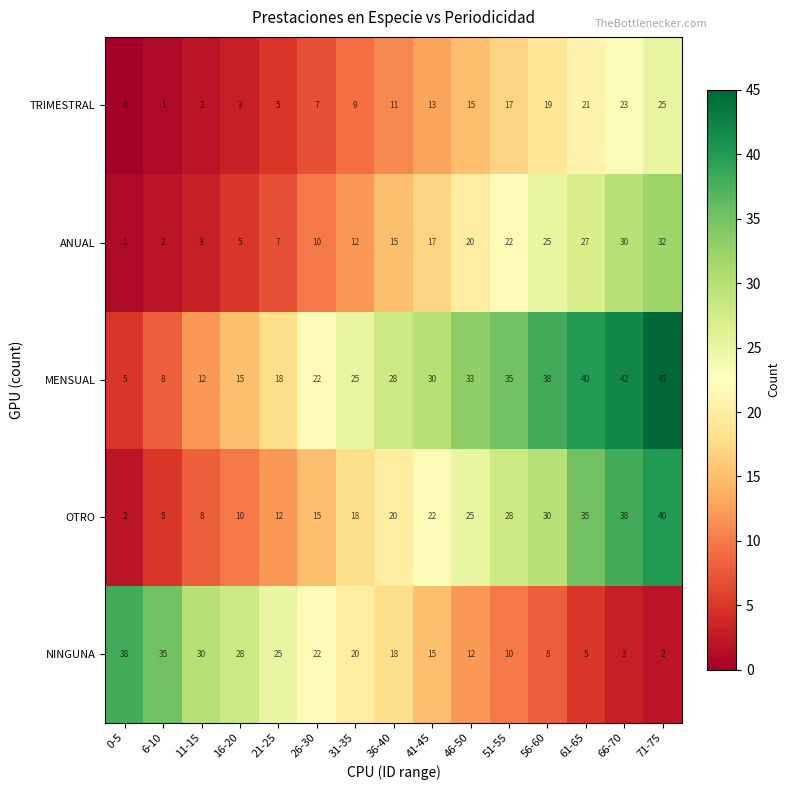

Where is ANUAL nearest to the value 16?

36-40